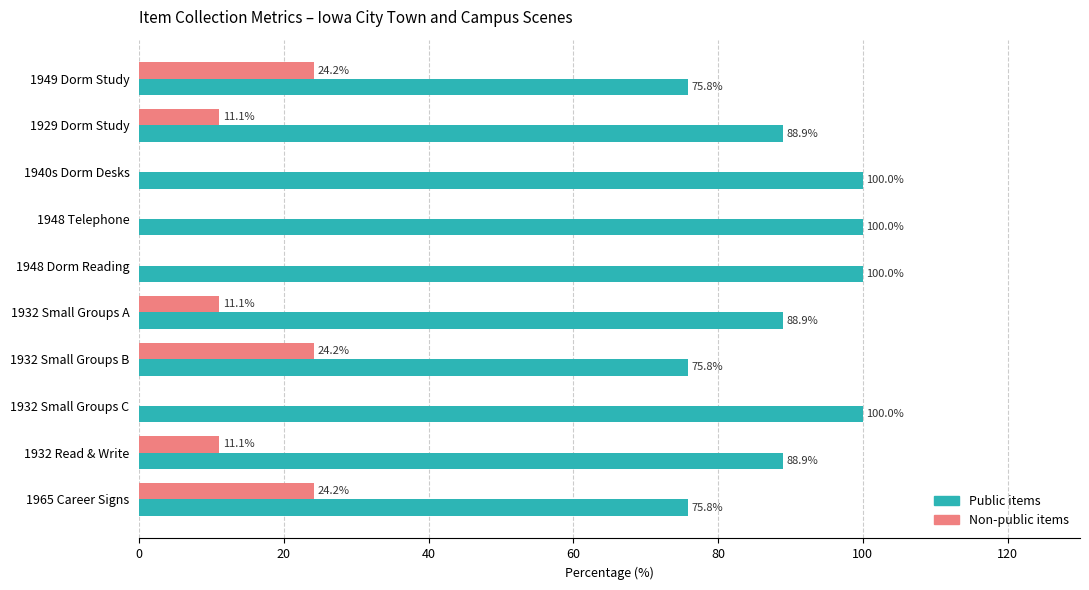

What is the total value across all series at 1932 Small Groups B?

100.0